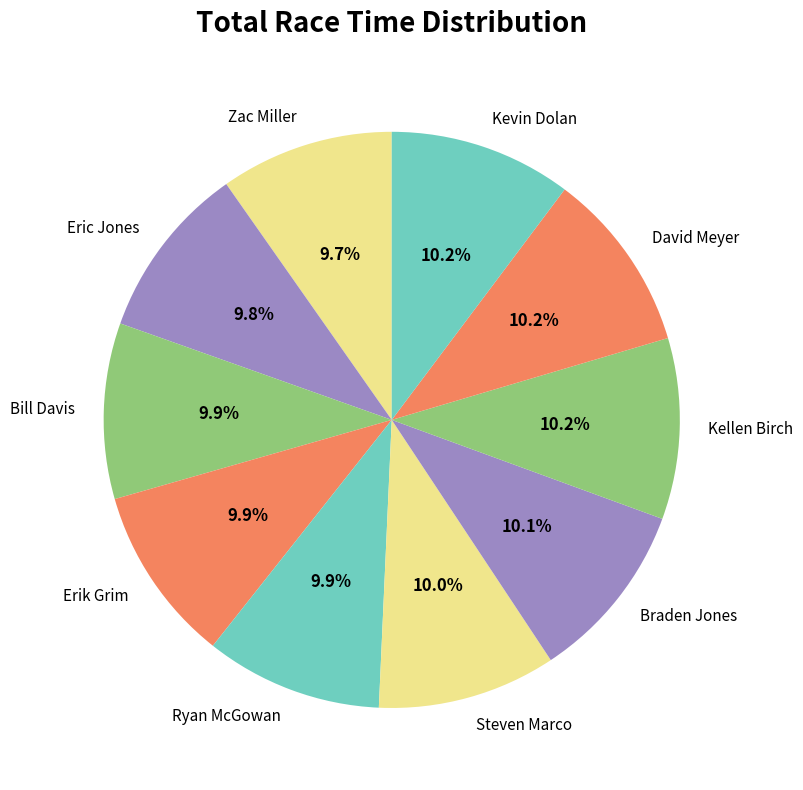

Does David Meyer account for over 50% of the chart?

No